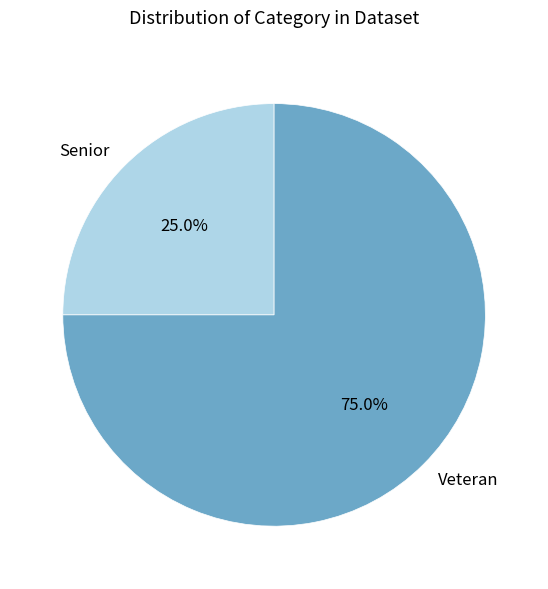

Which category accounts for the majority?

Veteran